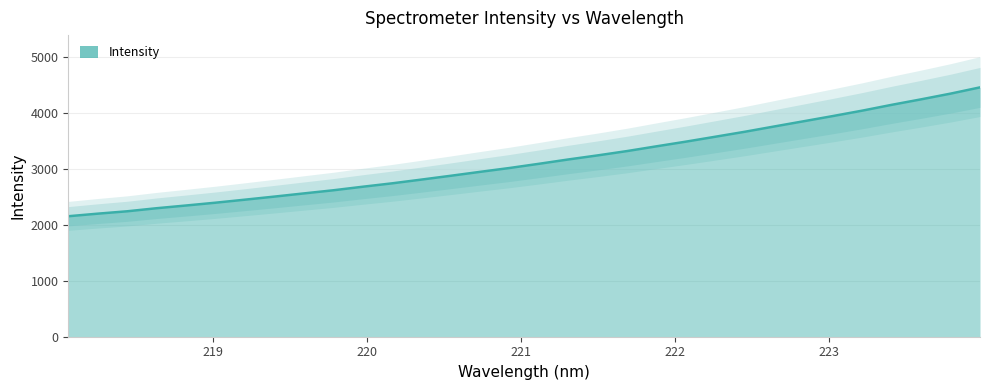

True or false: there are more than 2 points higher than both neighbors.

False